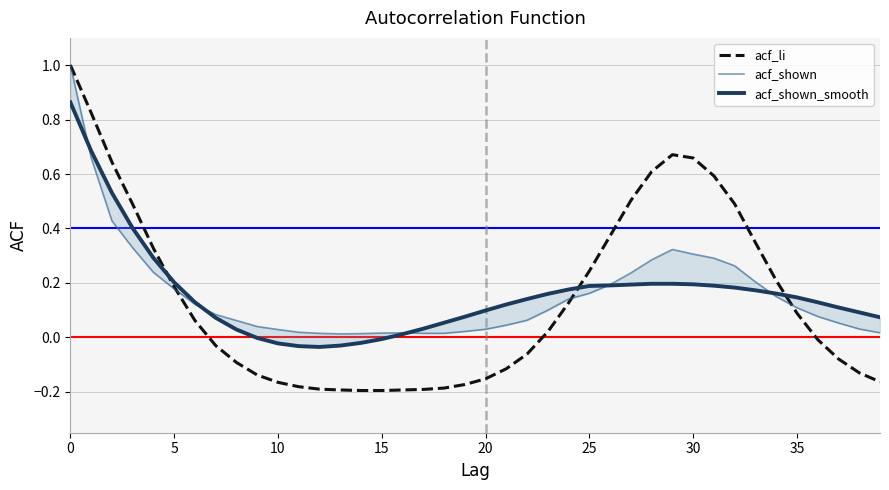

True or false: acf_li has more than 2 points higher than both neighbors.

False